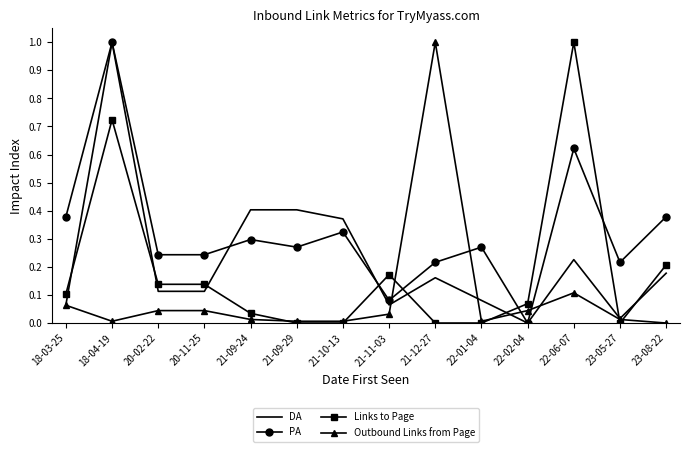

What is the highest value of the Outbound Links from Page series?

1.0